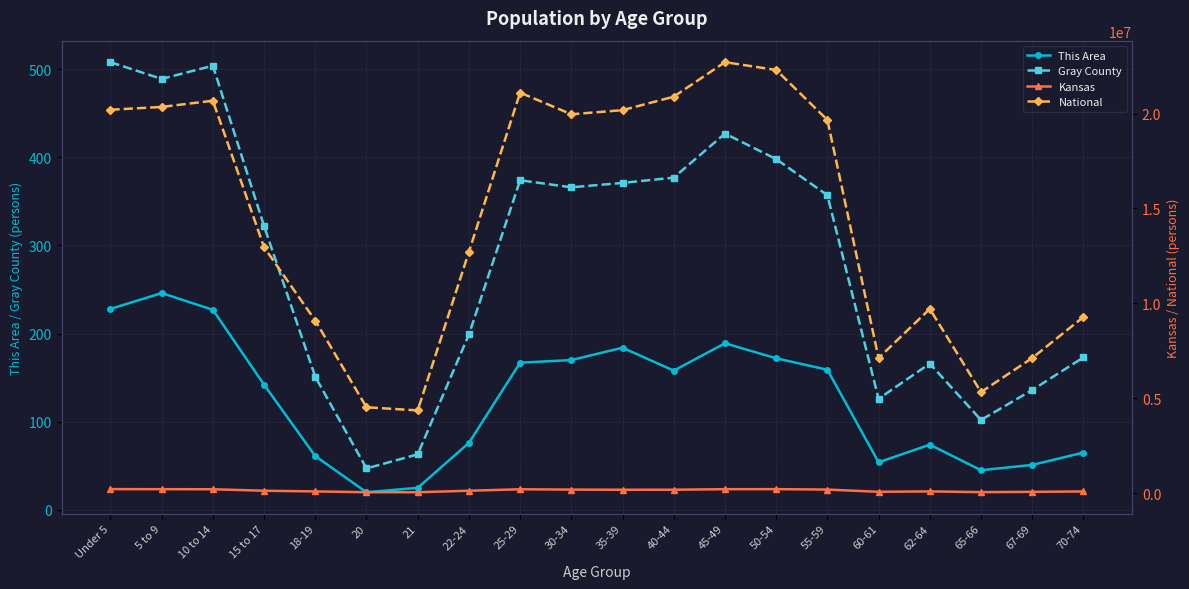

Which category has the lowest value in the Gray County series?

20